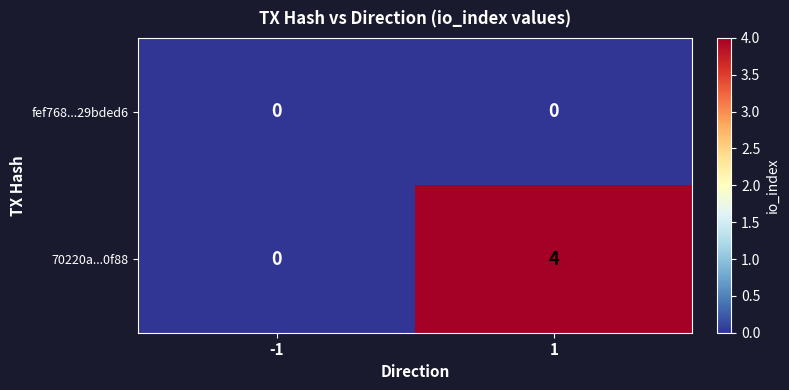

Which series changed the most between -1 and 1?

70220a...0f88